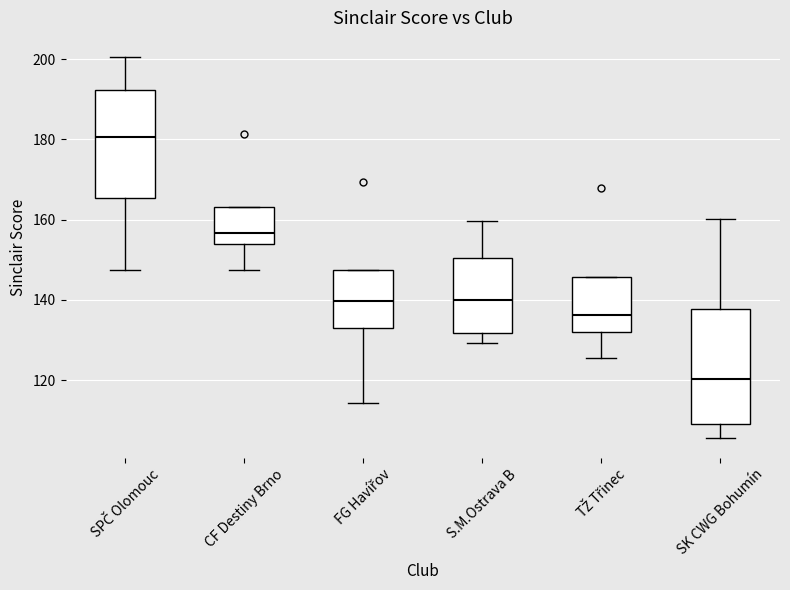

Reading left to right, read every box against the y-axis: the position of its median line, the range the box covers, and the ends of its whiskers. The values are not printed on the chart, so give them approximately, as read against the axis.

SPČ Olomouc: median 180, box 166 to 192, whiskers 148 to 200
CF Destiny Brno: median 156, box 154 to 164, whiskers 148 to 164
FG Havířov: median 140, box 134 to 148, whiskers 114 to 148
S.M.Ostrava B: median 140, box 132 to 150, whiskers 130 to 160
TŽ Třinec: median 136, box 132 to 146, whiskers 126 to 146
SK CWG Bohumín: median 120, box 108 to 138, whiskers 106 to 160